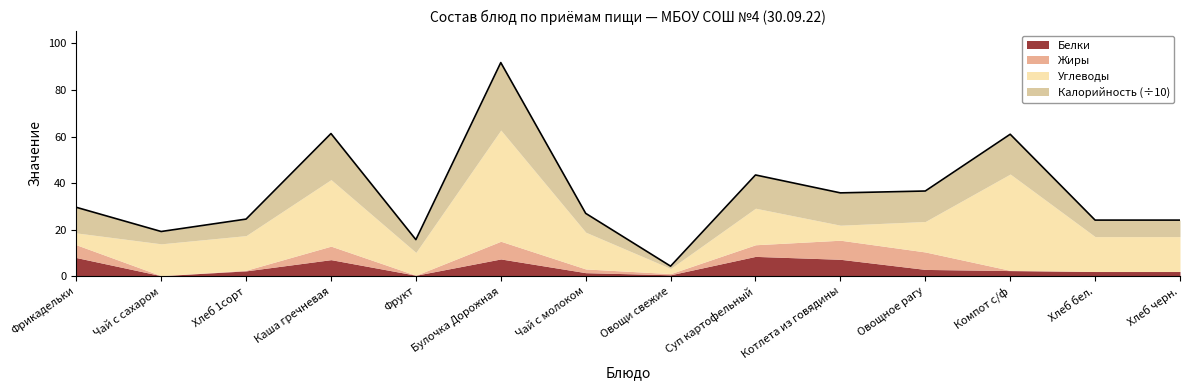

What is the average value of the Белки series?

3.8